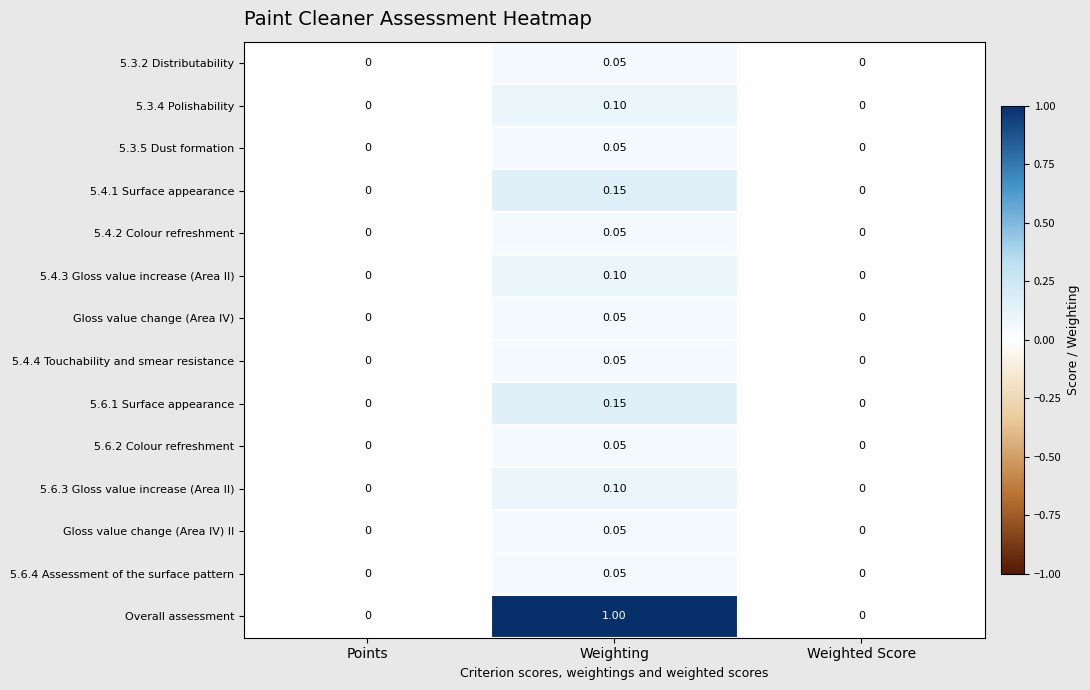

Which series has the widest spread of values?

Overall assessment